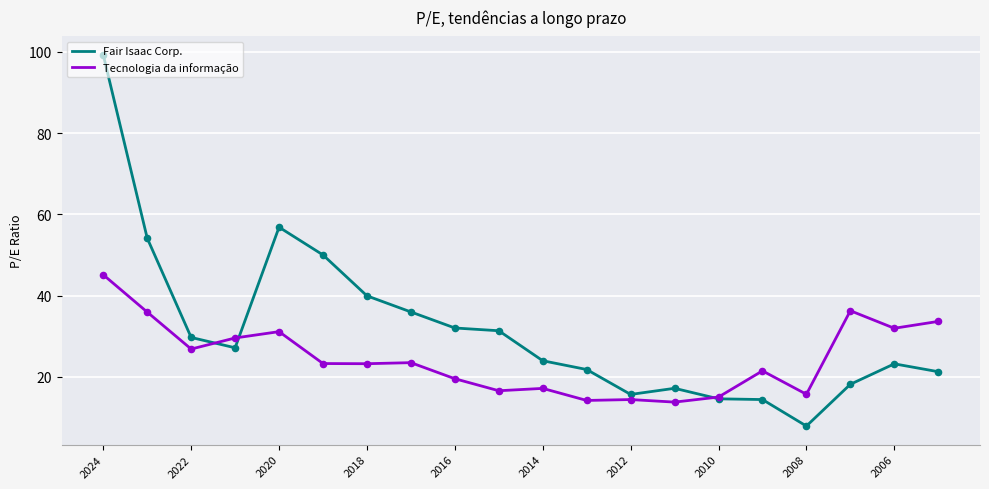

Which series has the largest total across all categories?

Fair Isaac Corp.